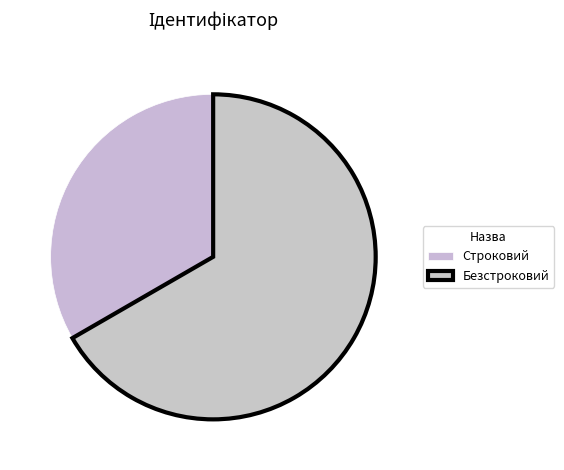

To the nearest percent, what portion does Строковий represent?

33%